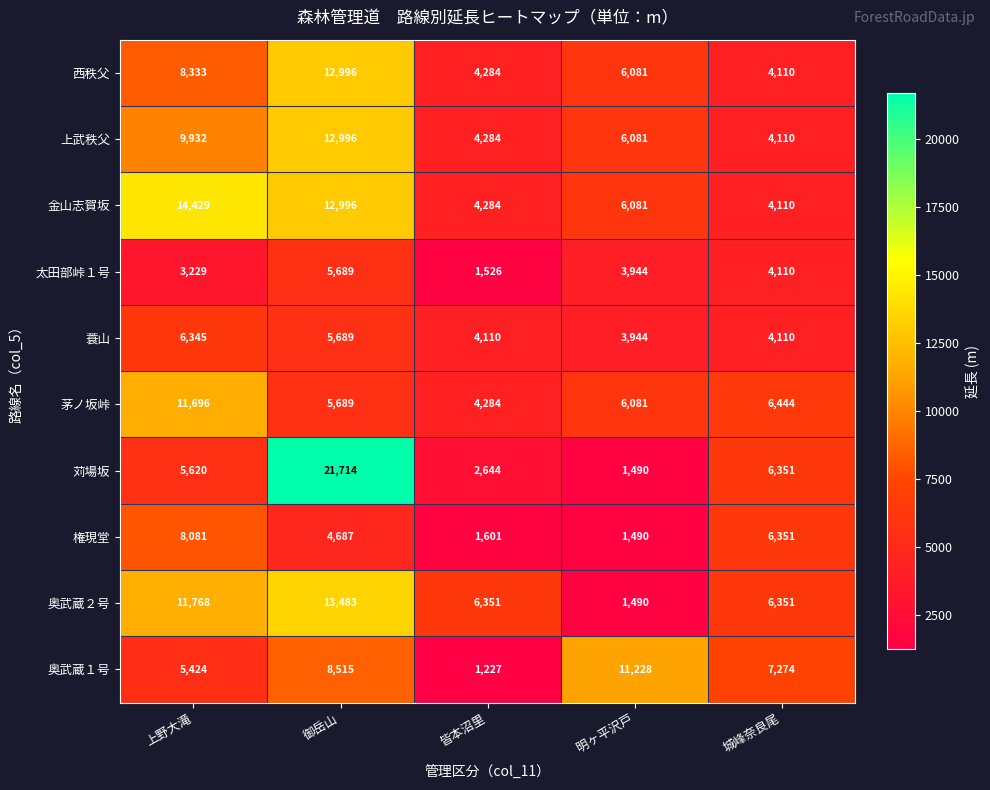

How many data points in 蓑山 are less than 4110?

1